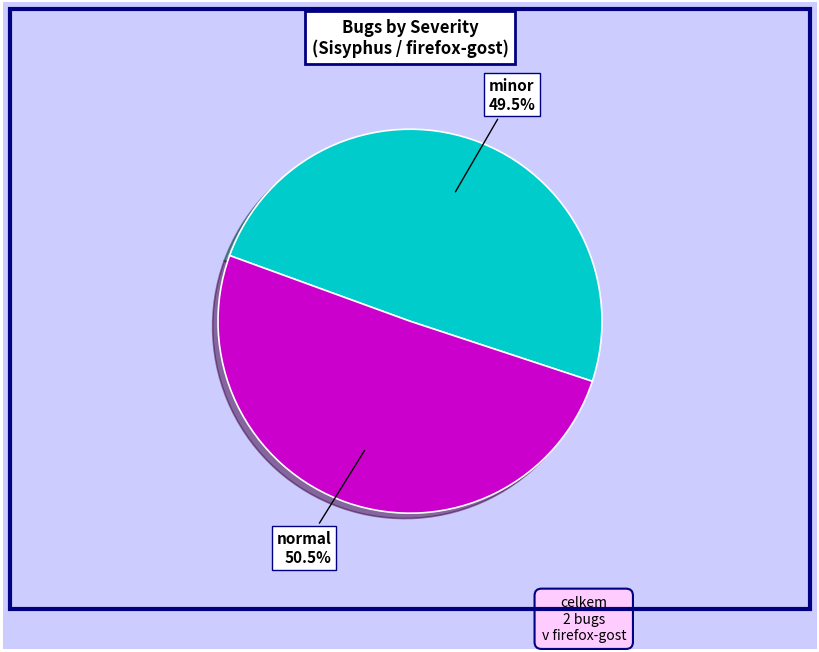

Is there any slice that represents more than half of the pie?

Yes